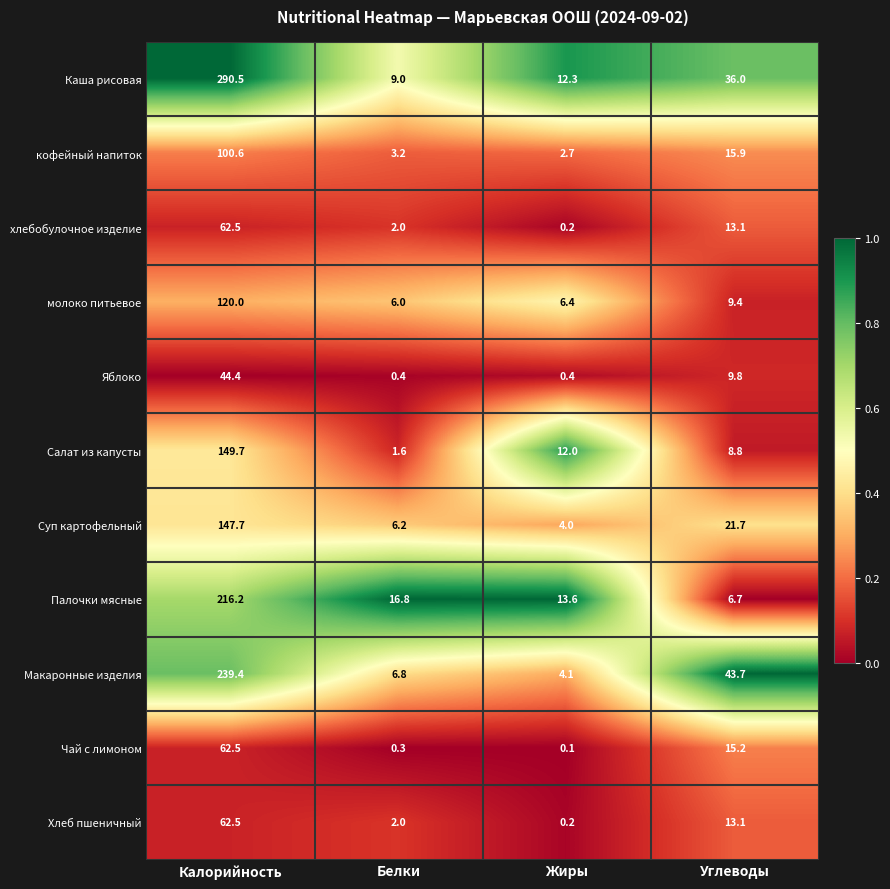

Is it true that Хлеб пшеничный equals 13.1 at Углеводы?

True